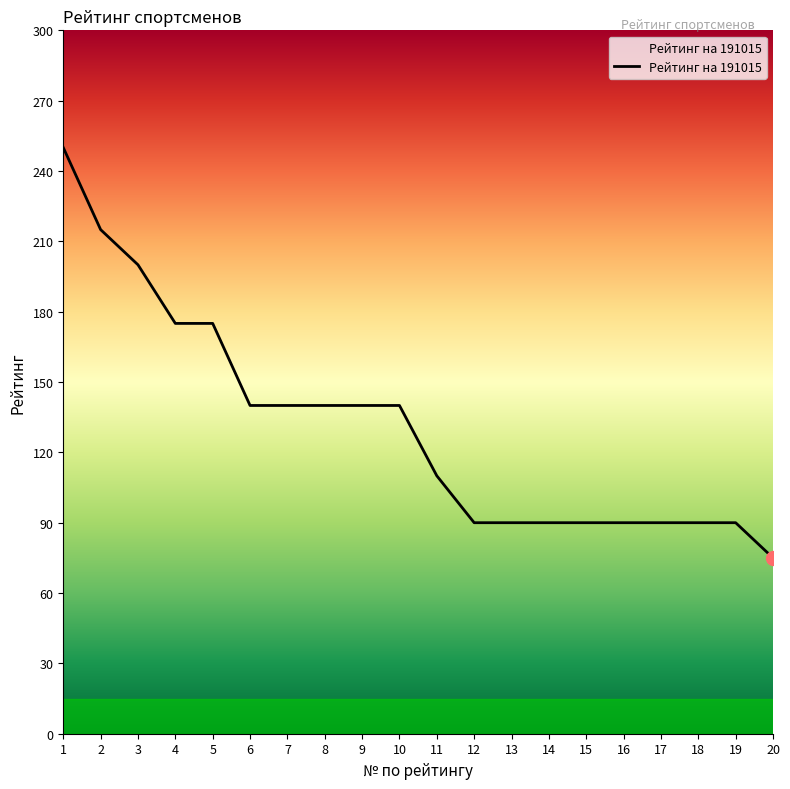

What is the change in value from 11 to 15?

-20